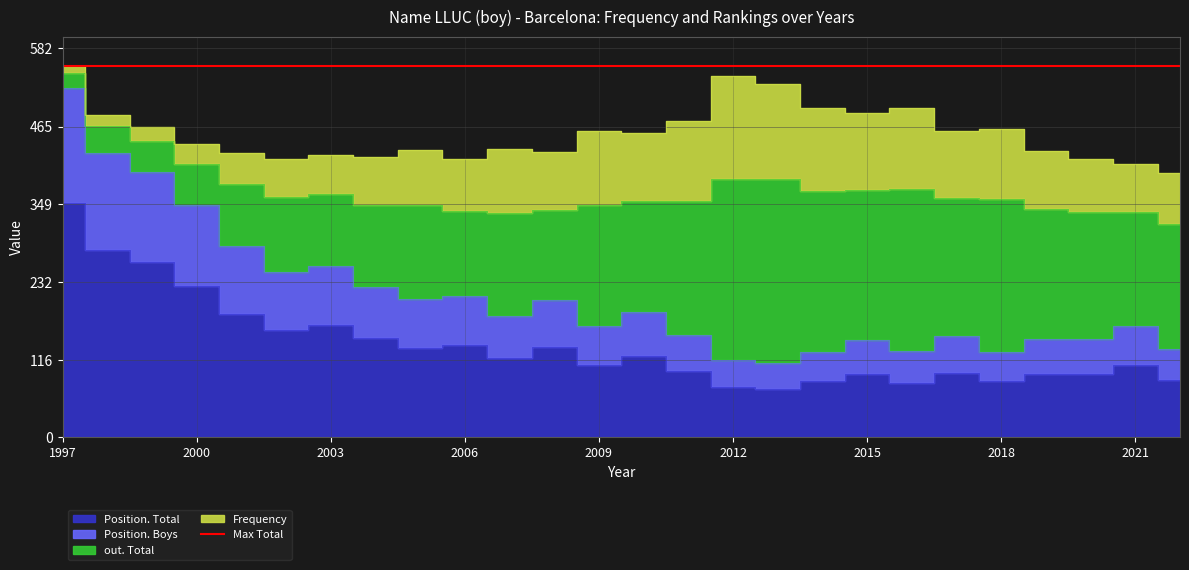

True or false: Position. Total and Position. Boys intersect in this chart.

False